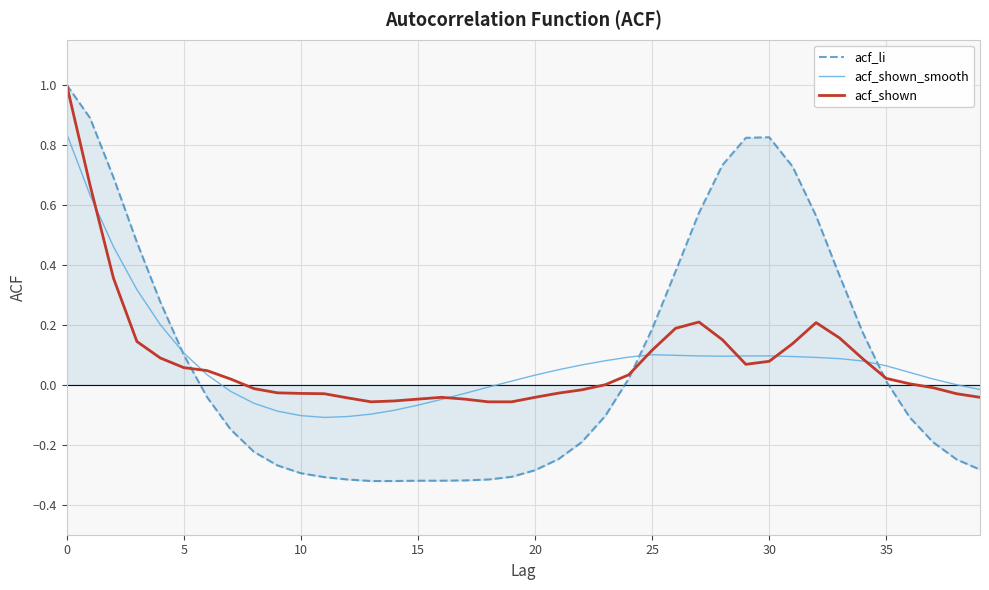

Does the chart have visible grid lines?

Yes